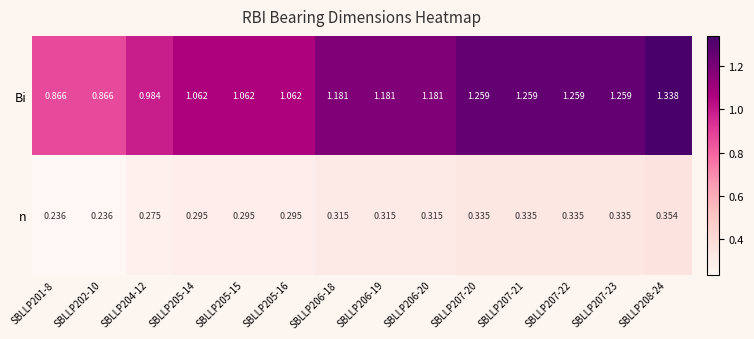

Between SBLLP201-8 and SBLLP207-20, which series saw the biggest shift?

Bi